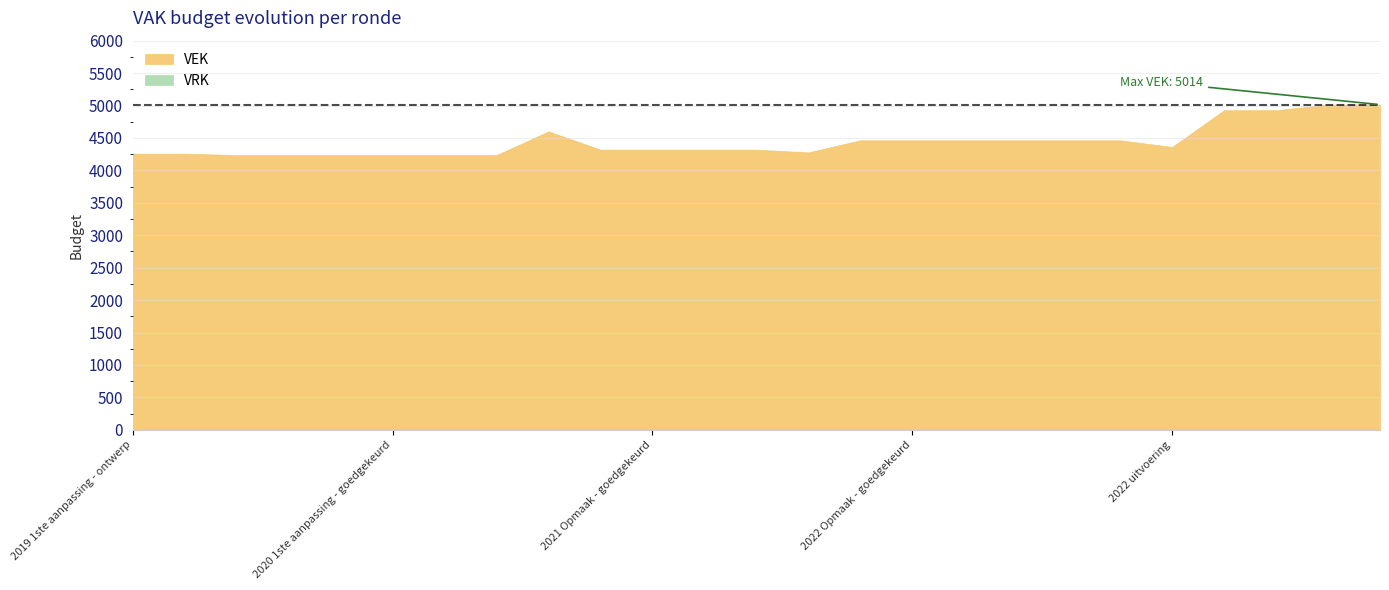

Is it true that VRK equals 0 at 2023 Opmaak - ontwerp?

True